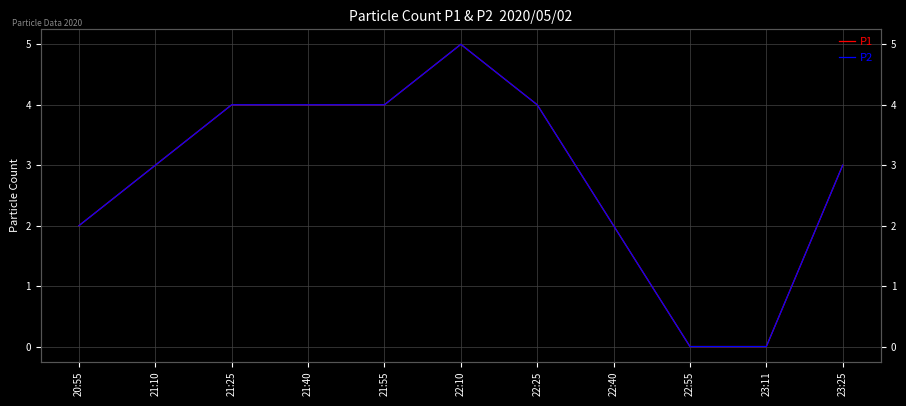

Is it true that P1 equals 5 at 21:55?

False